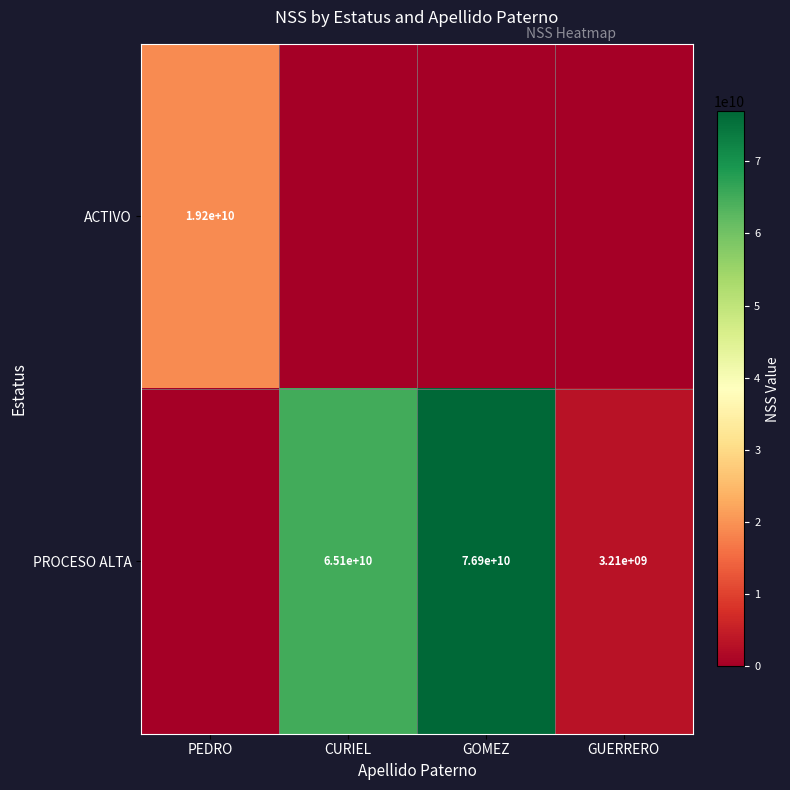

The ACTIVO series shows 19200000000 at PEDRO. True or false?

True